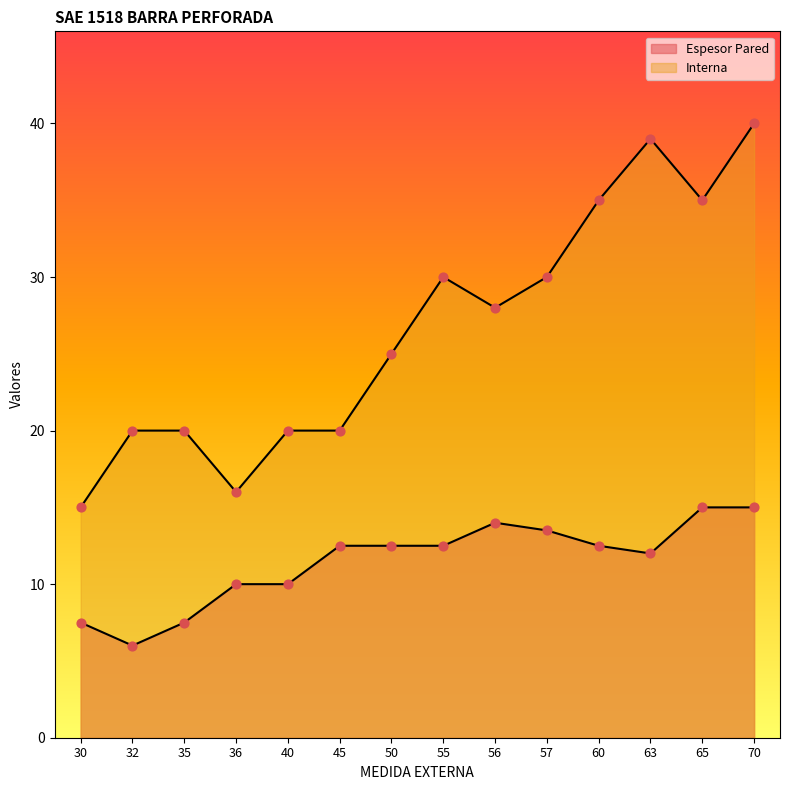

At how many categories does at least one series exceed 33?

4